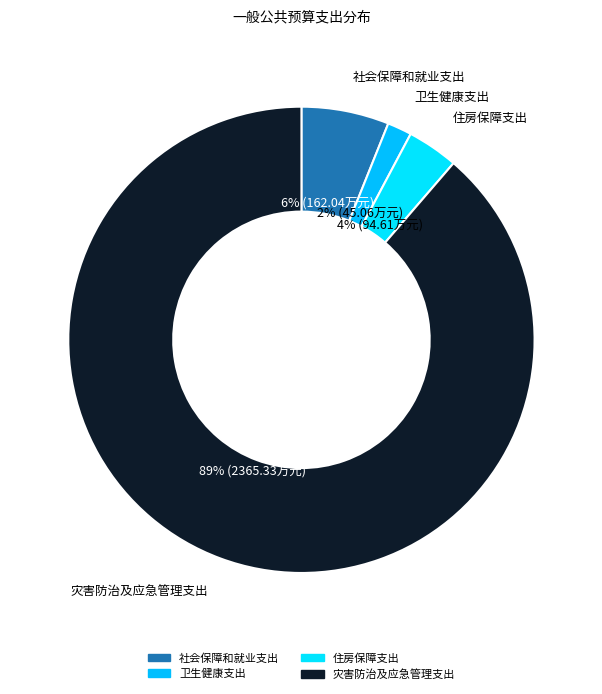

To the nearest percent, what percentage of the pie is 社会保障和就业支出?

6%